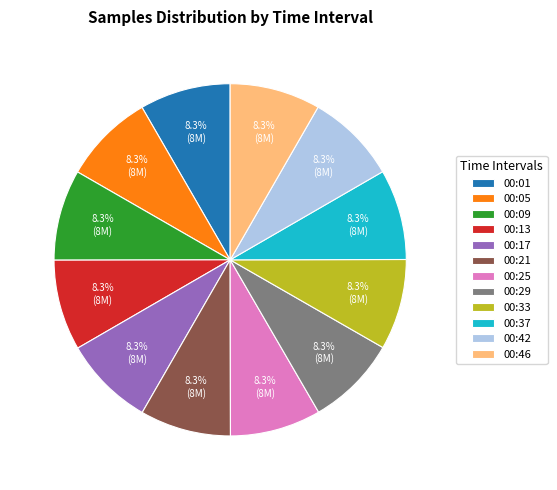

Is 00:37 the majority of the pie?

No